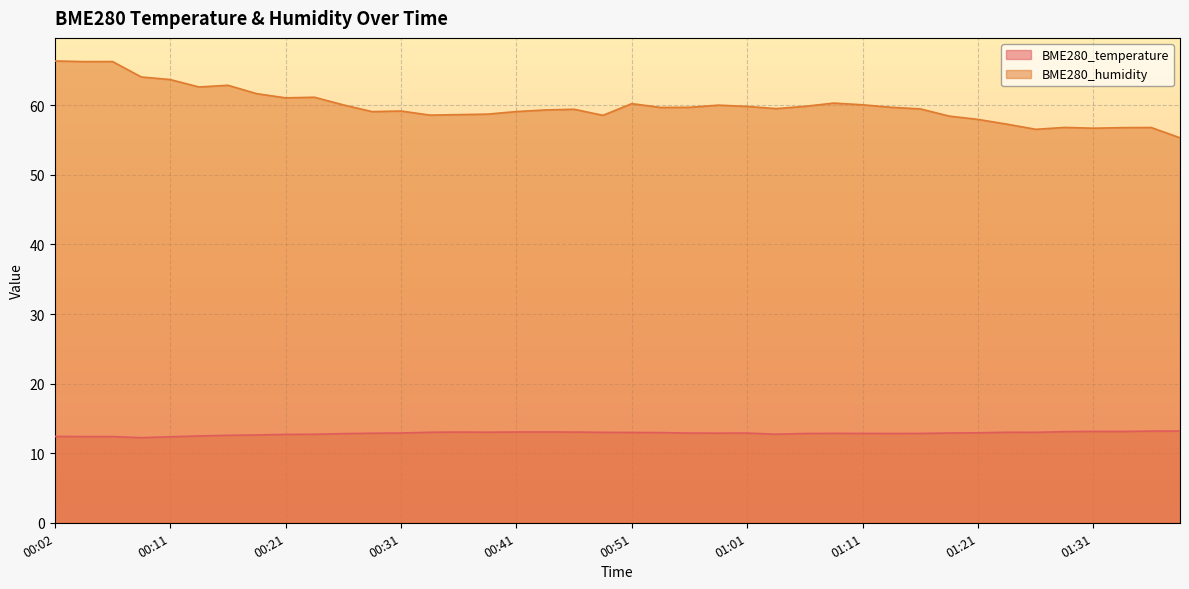

What is the difference between the BME280_humidity values at 01:14 and 00:36?

1.1